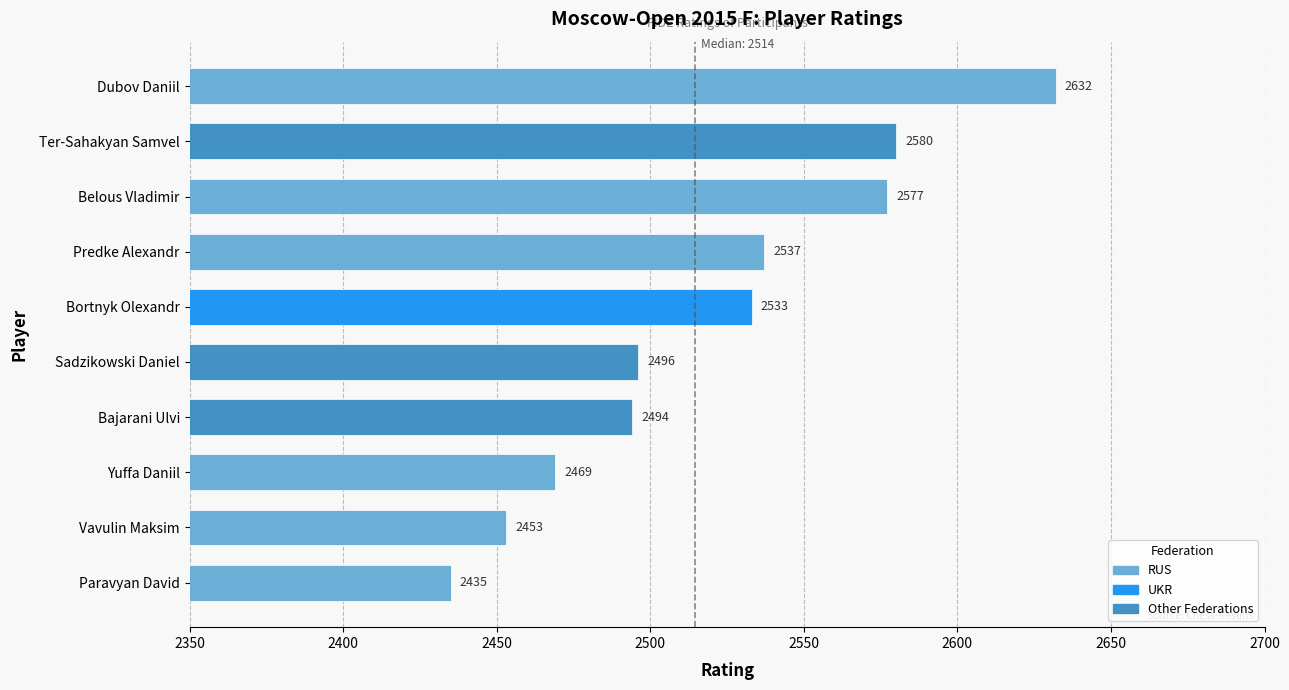

What is the greatest value displayed?

2632